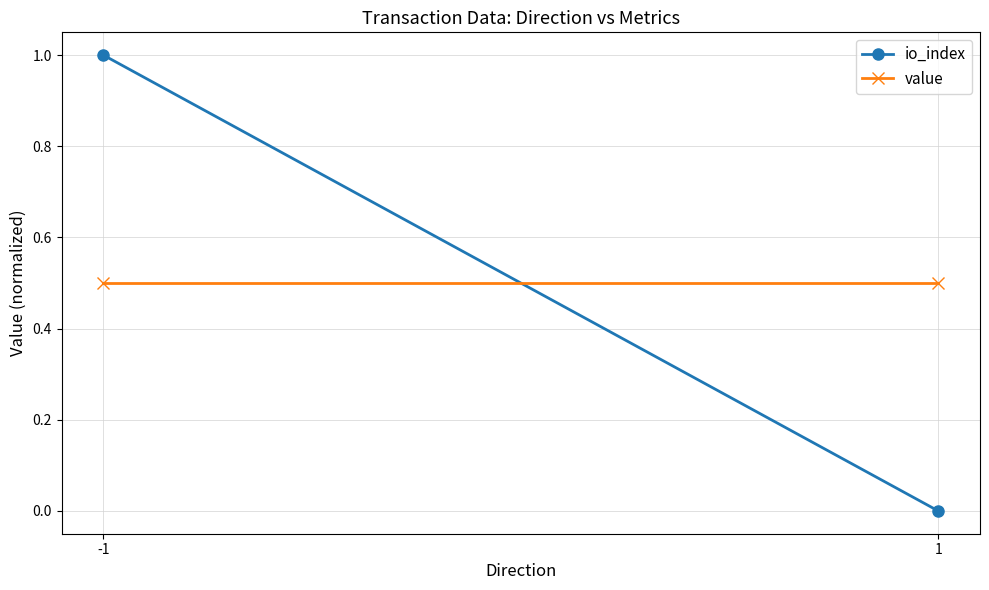

The value of io_index at 1 is 0.0. True or false?

True